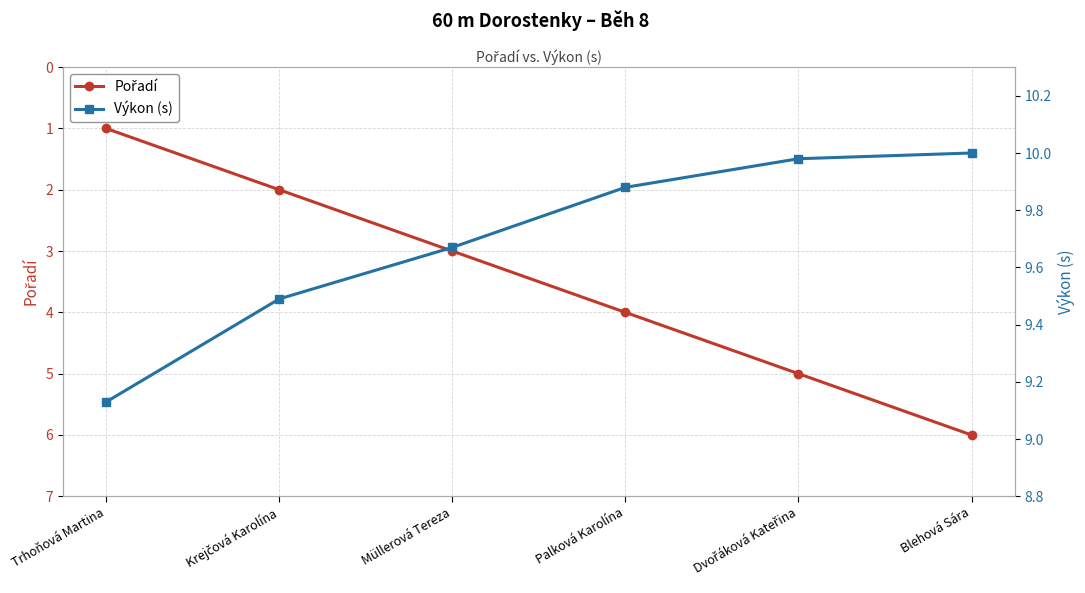

Is it true that Pořadí equals 2.7 at Palková Karolína?

False